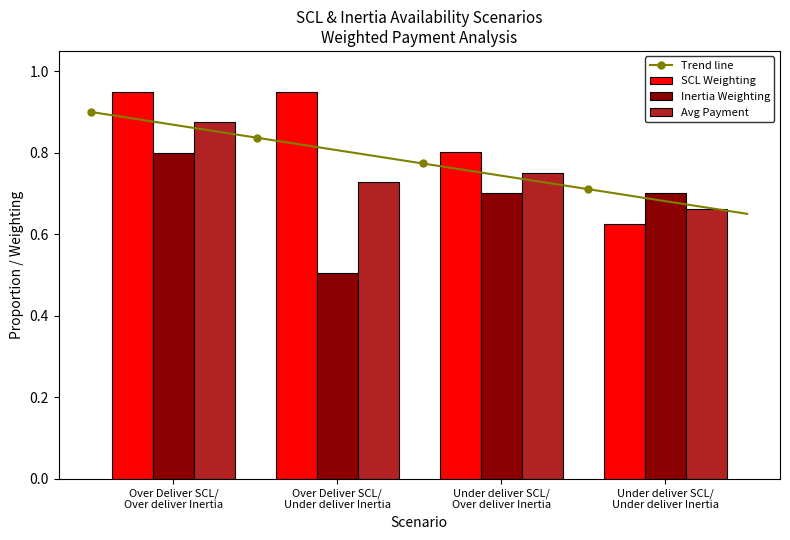

How many Avg Payment values are between 0 and 1?

4